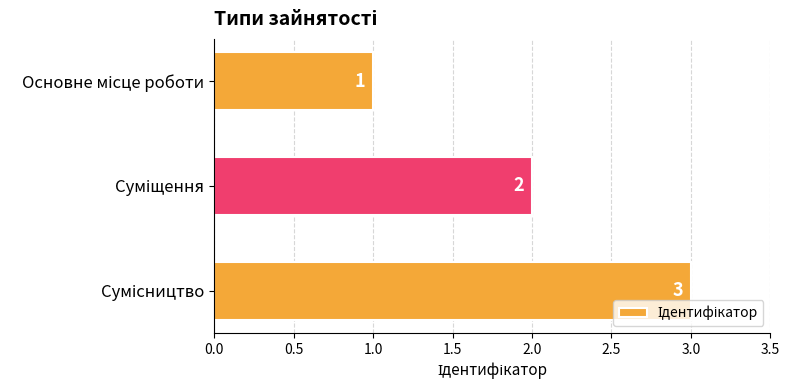

What is the maximum value shown in the chart?

3